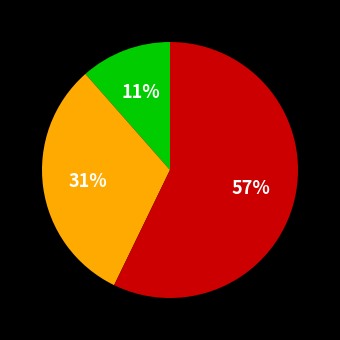

Is there any slice that represents more than half of the pie?

Yes